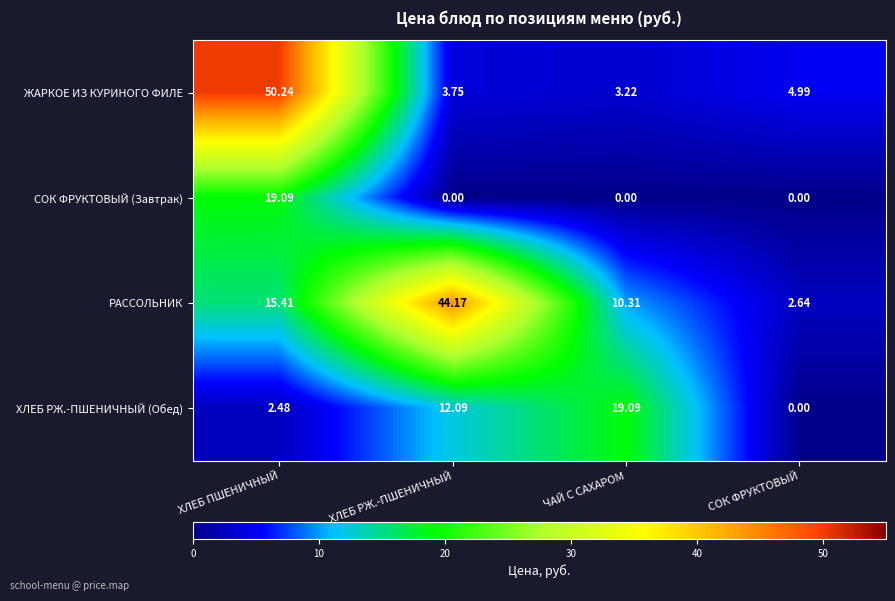

Which series has the widest spread of values?

ЖАРКОЕ ИЗ КУРИНОГО ФИЛЕ